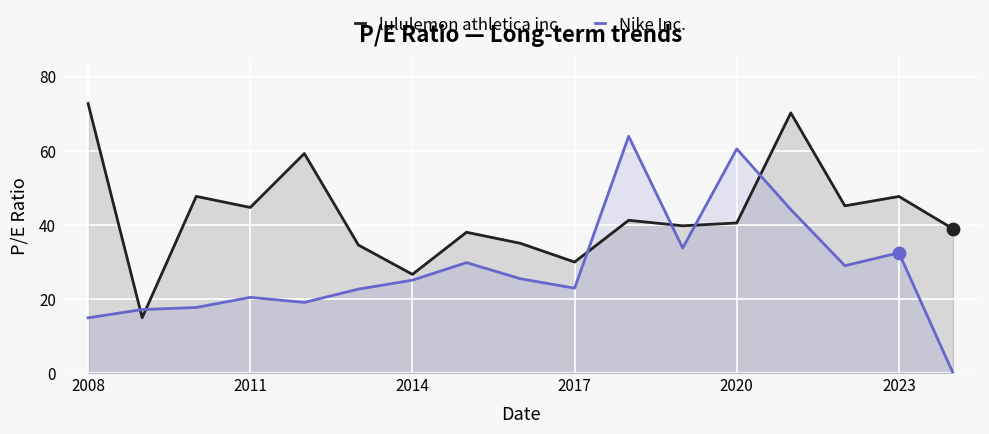

Which series has the largest total across all categories?

lululemon athletica inc.